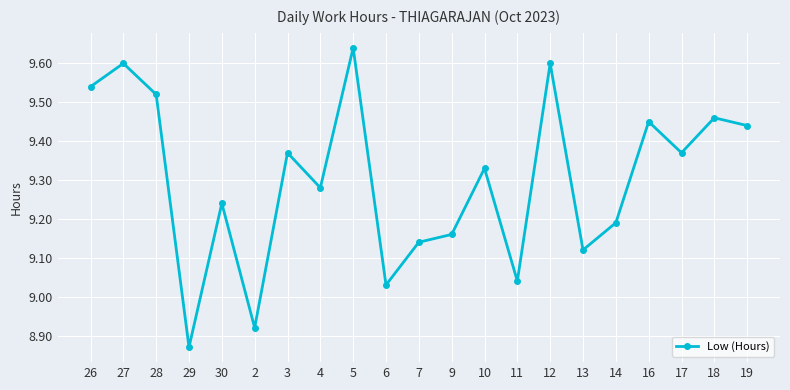

True or false: the data shows 4.6 at 2.

False